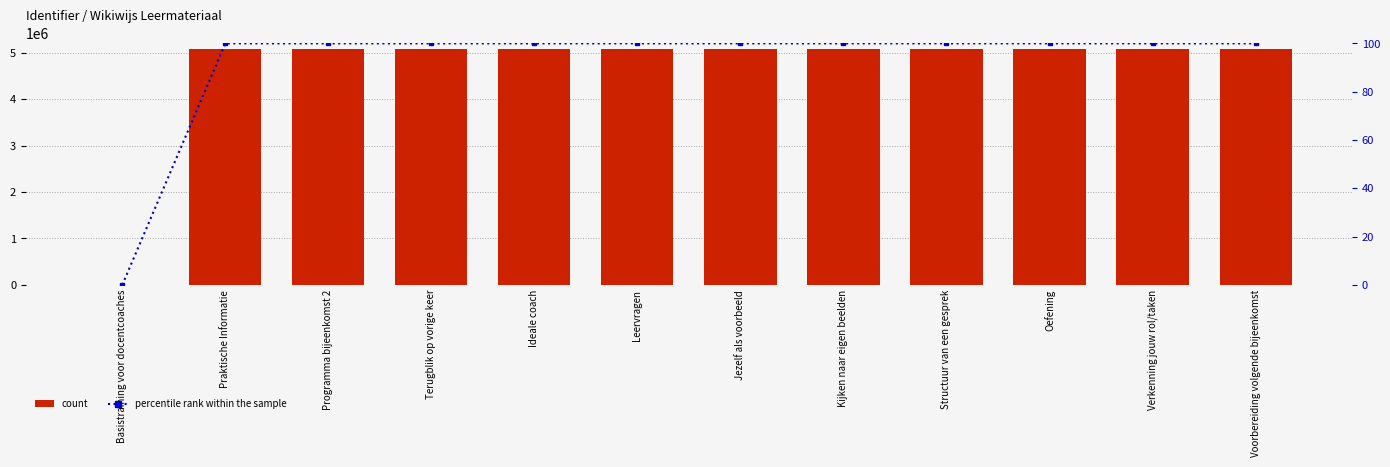

Rank the series by their average value, from lowest to highest.

percentile rank within the sample, Identifier